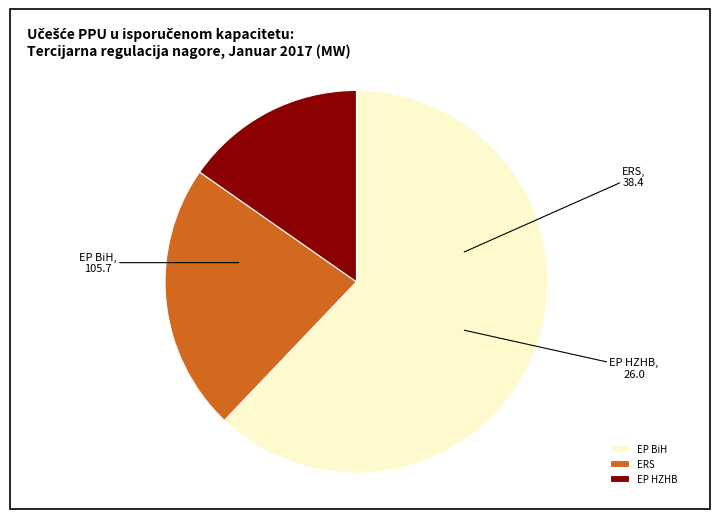

Do EP BiH and ERS together represent more than half of the pie?

Yes